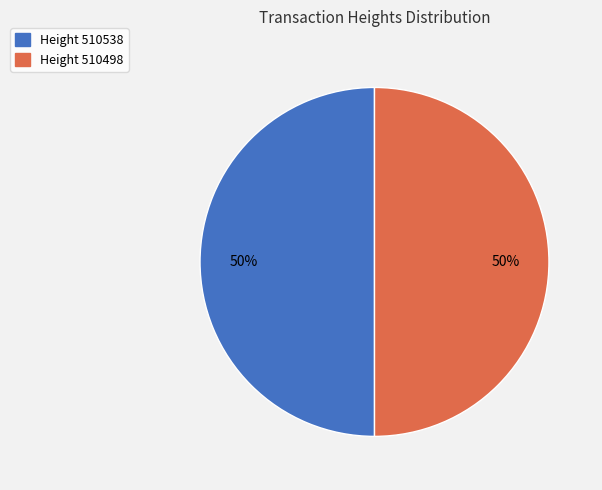

To the nearest percent, what is the average slice percentage?

50%